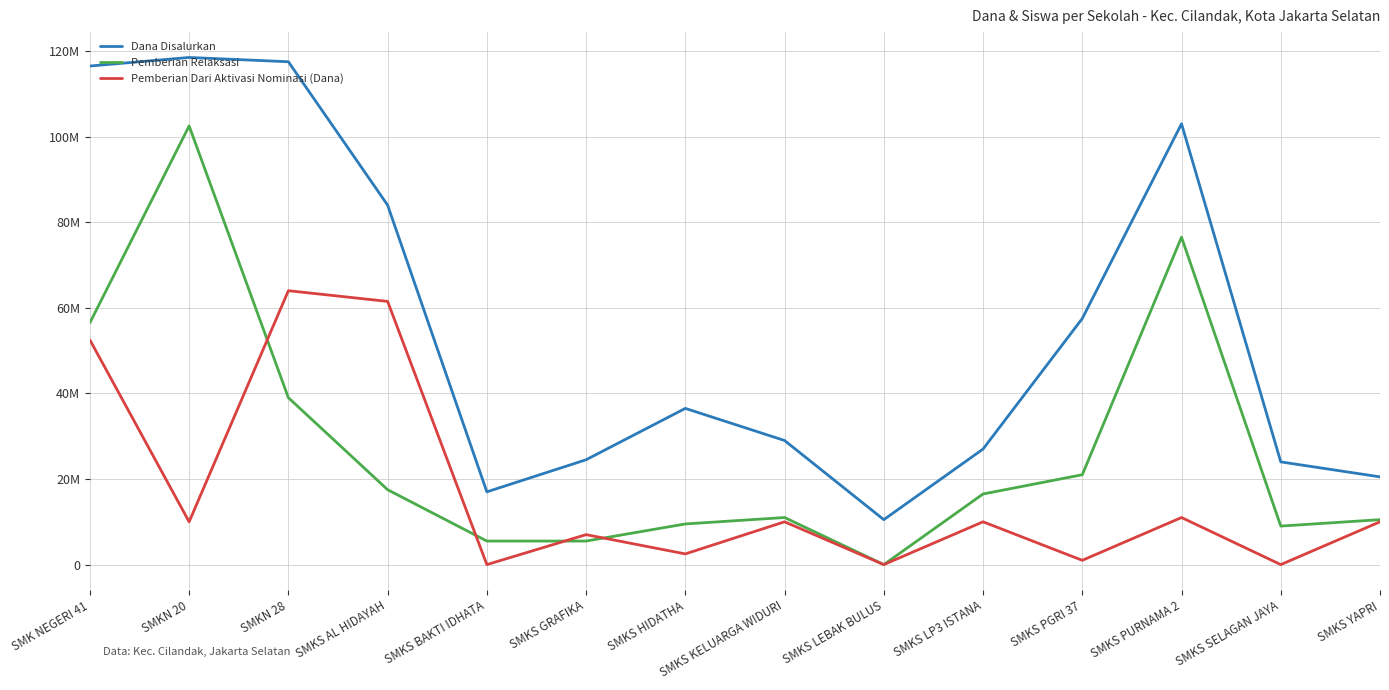

Reading left to right, what are all the values shown in this chart?

Dana Disalurkan: 116500000	118500000	117500000	84000000	17000000	24500000	36500000	29000000	10500000	27000000	57500000	103000000	24000000	20500000
Pemberian Relaksasi: 56500000	102500000	39000000	17500000	5500000	5500000	9500000	11000000	0	16500000	21000000	76500000	9000000	10500000
Pemberian Dari Aktivasi Nominasi (Dana): 52500000	10000000	64000000	61500000	0	7000000	2500000	10000000	0	10000000	1000000	11000000	0	10000000